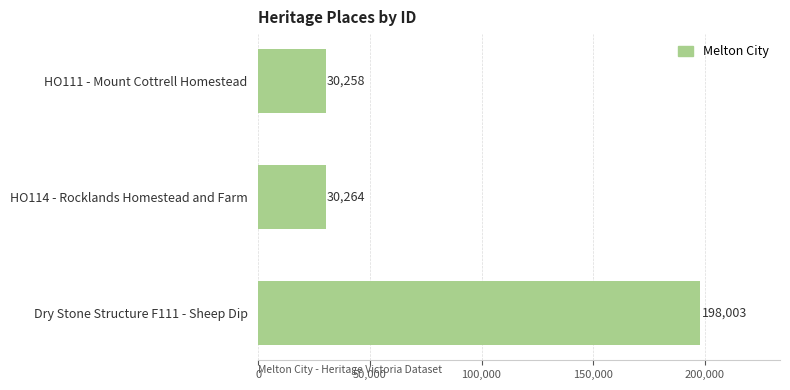

Rank the categories by value from highest to lowest.

Dry Stone Structure F111 - Sheep Dip, HO114 - Rocklands Homestead and Farm, HO111 - Mount Cottrell Homestead